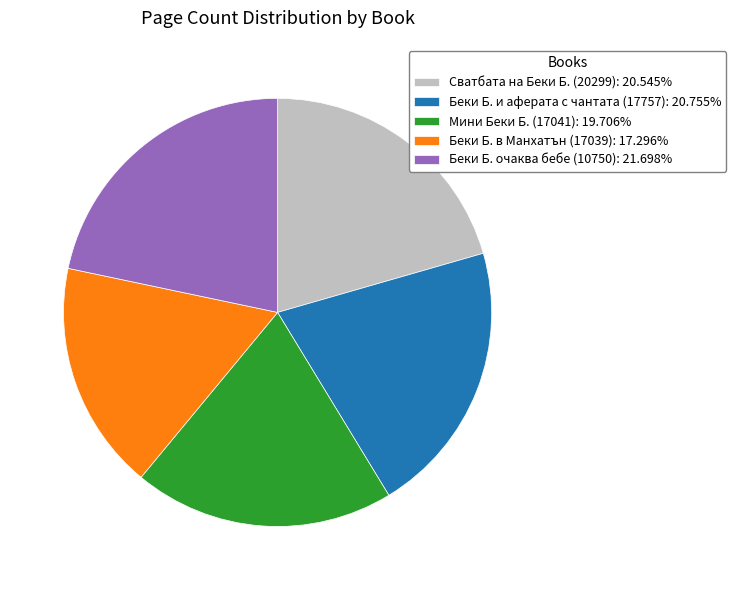

Is Сватбата на Беки Б. (20299) the majority of the pie?

No